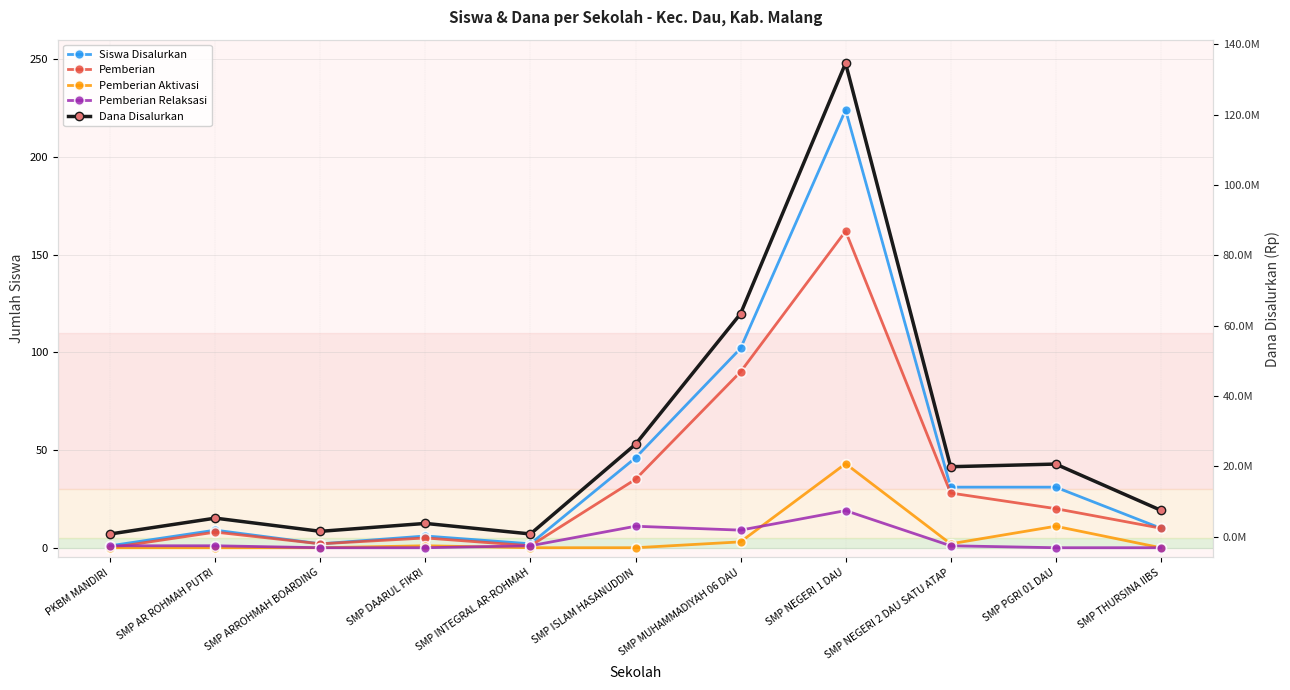

At which label does Pemberian Relaksasi first exceed 1?

SMP ISLAM HASANUDDIN